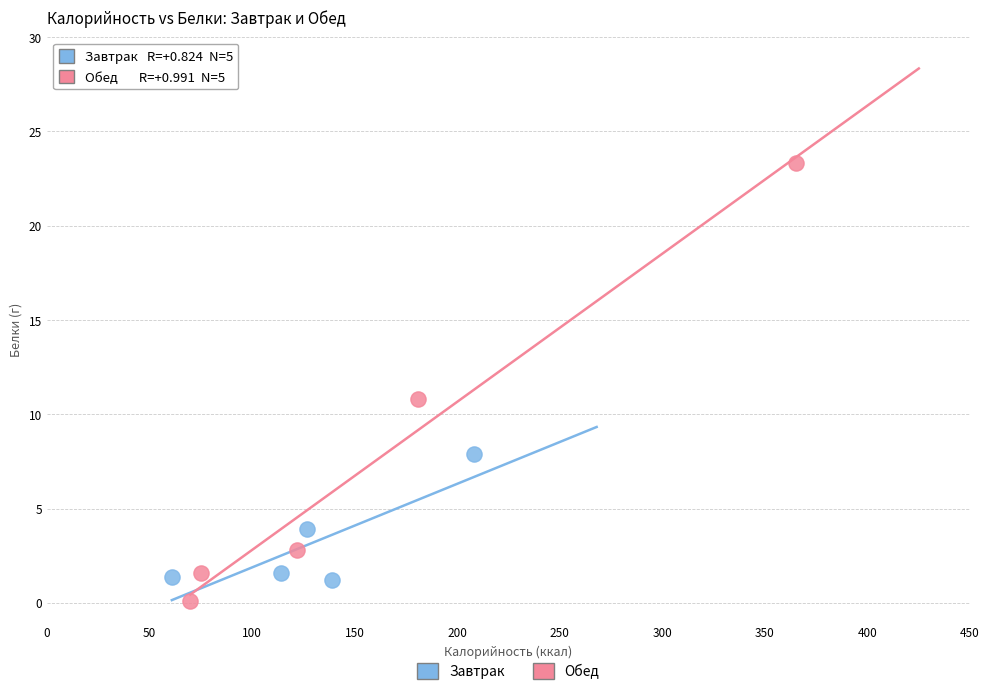

Which series has the largest Y range (max minus min)?

Обед